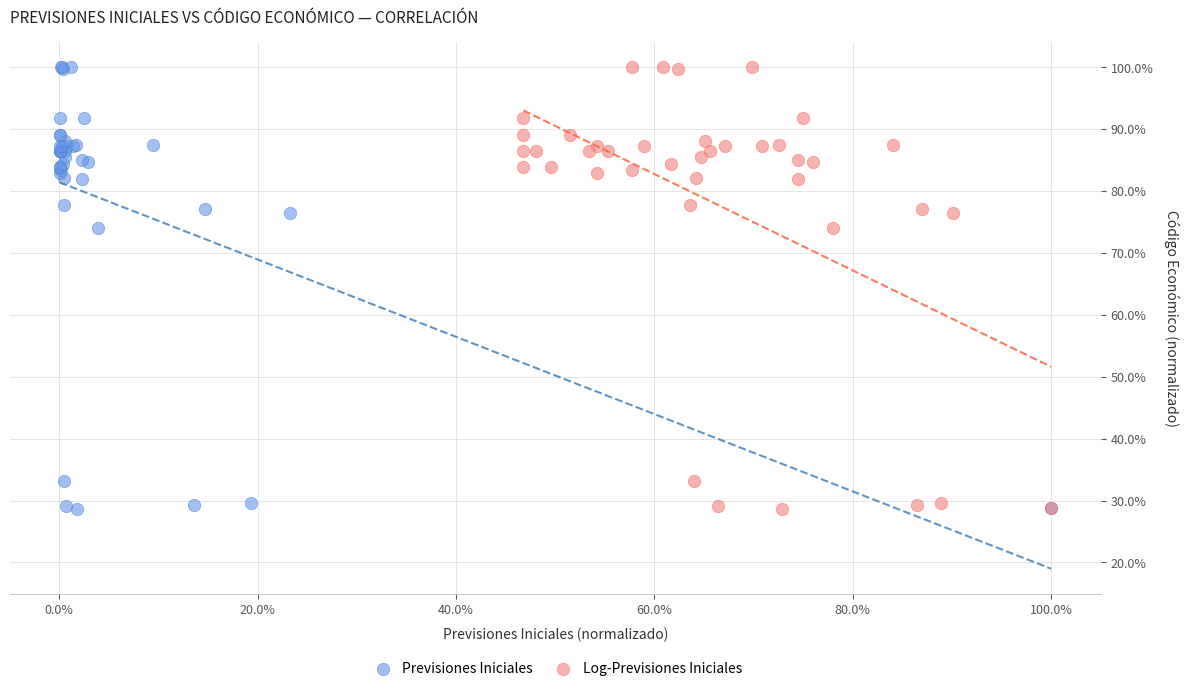

What are all the series names shown in the legend?

Previsiones Iniciales, Log-Previsiones Iniciales